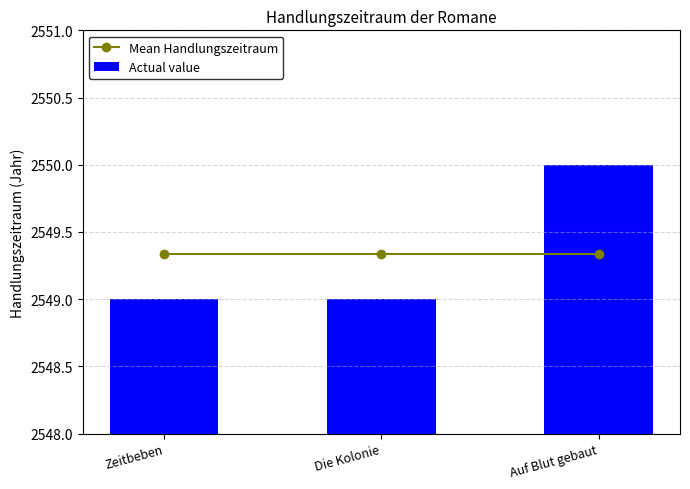

True or false: Mean Handlungszeitraum has a value of 2549.3 at Auf Blut gebaut.

True